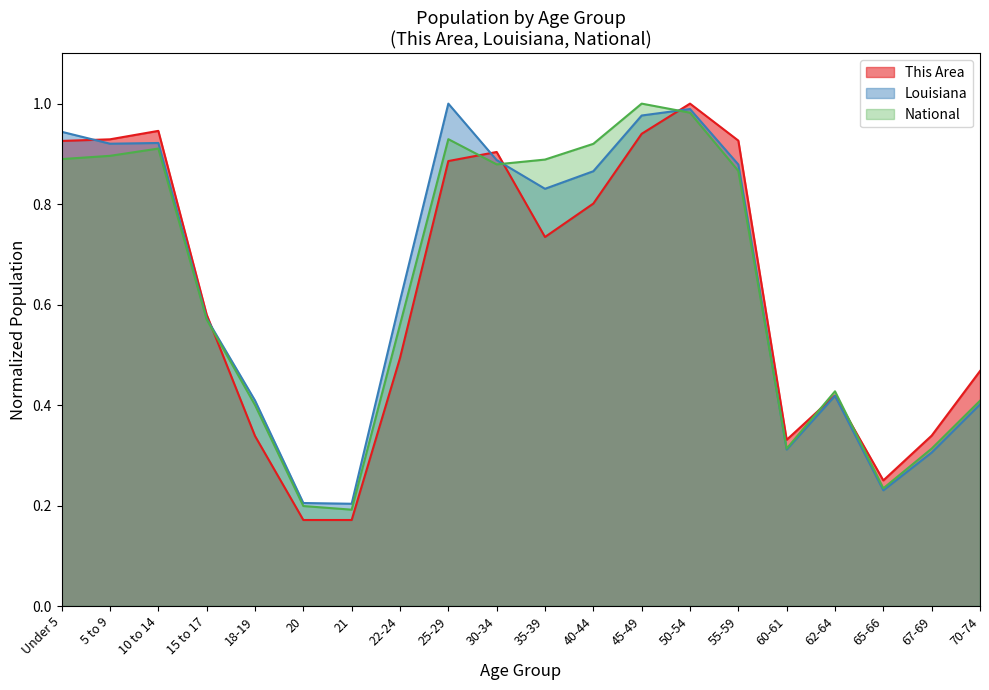

Which label corresponds to the largest value in the chart?

50-54